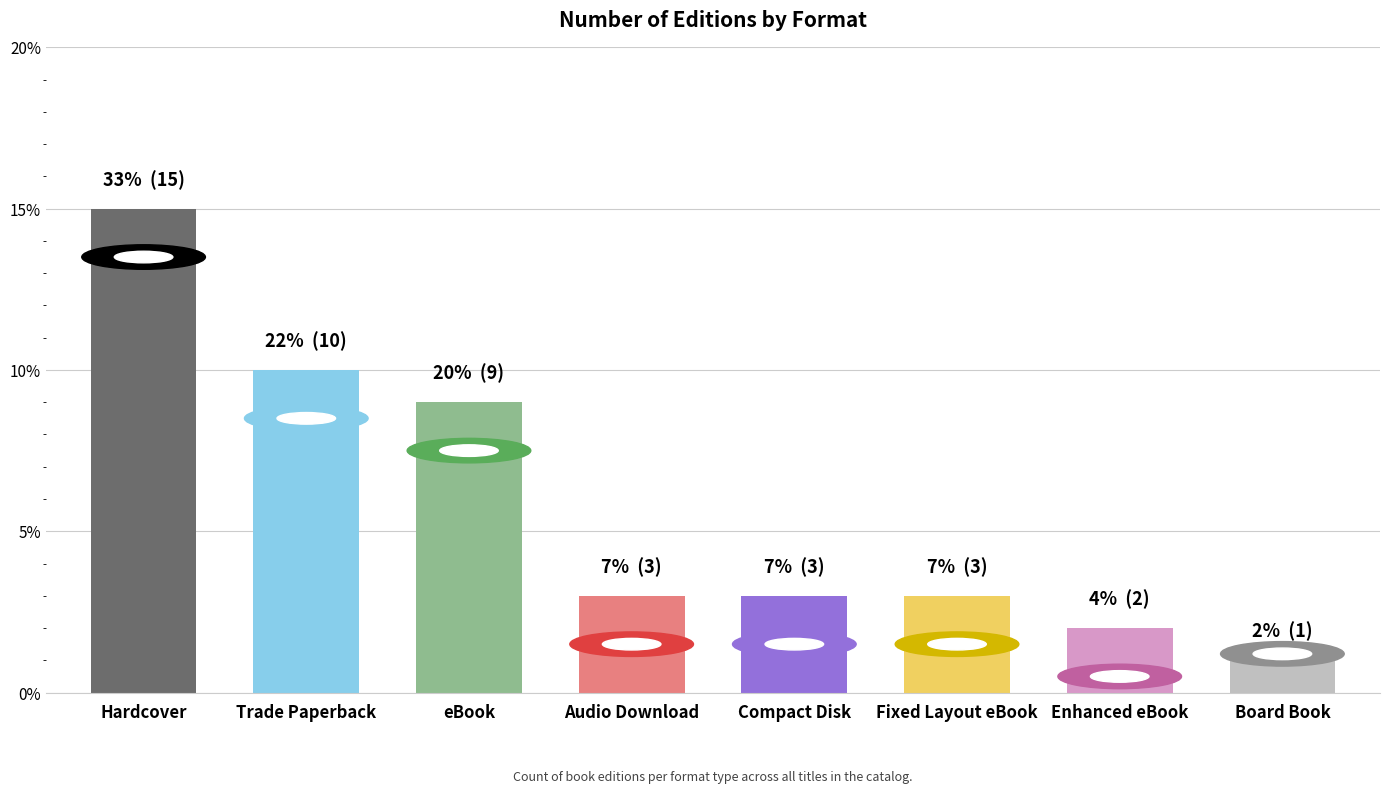

What is the label of the 6th bar from the left?

Fixed Layout eBook